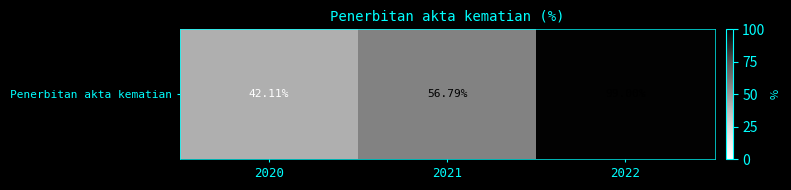

Rank the categories by value from highest to lowest.

2022, 2021, 2020